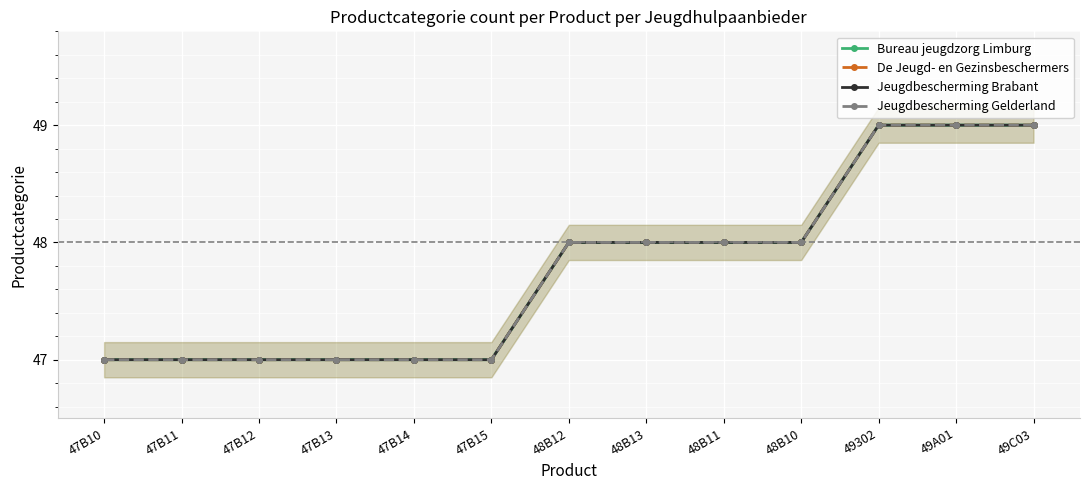

Count the Jeugdbescherming Gelderland values in the range 47 to 48.

10